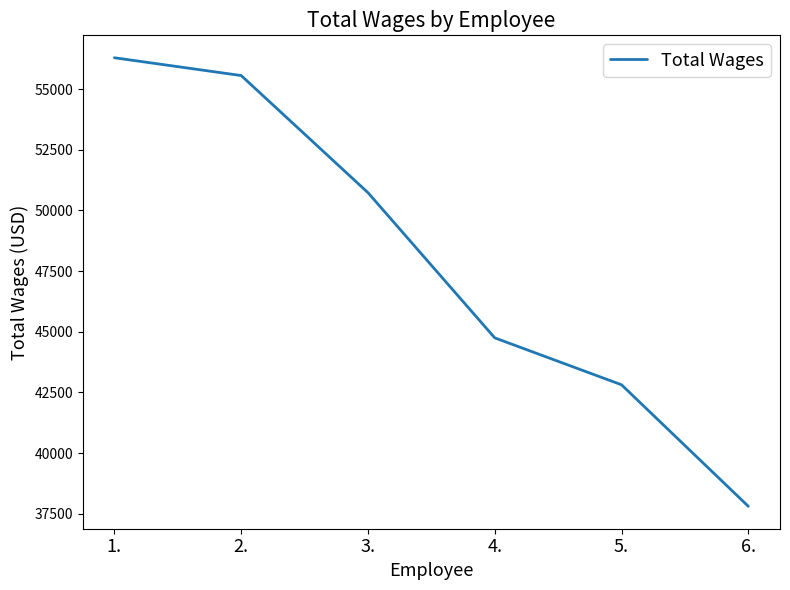

At which category does the chart reach its peak across all series?

1.